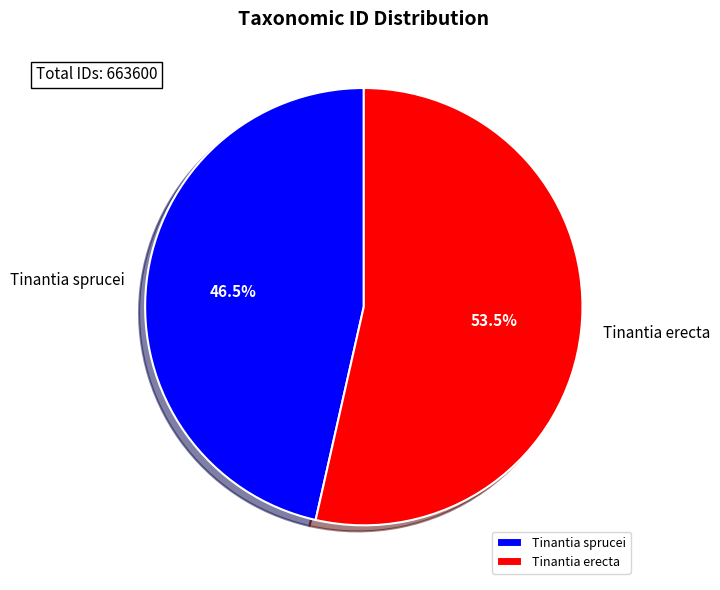

Which category has the biggest portion of the pie?

Tinantia erecta